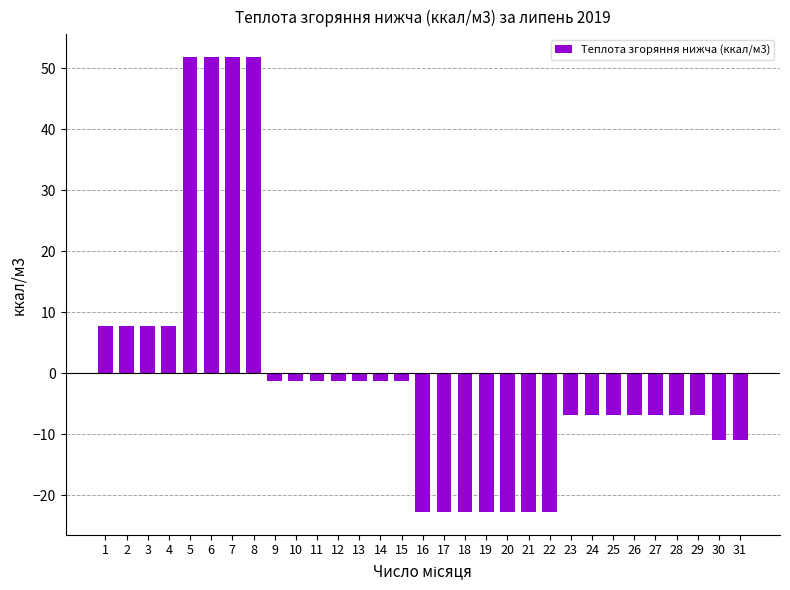

What is the maximum value shown in the chart?

51.8